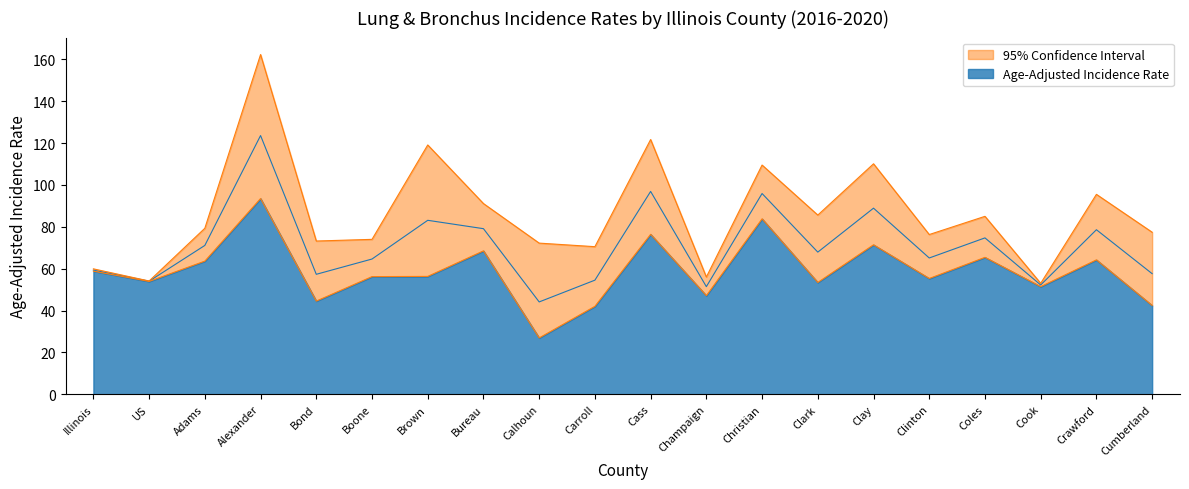

What is the approximate value of Lower 95% CI at Cumberland?

42.4